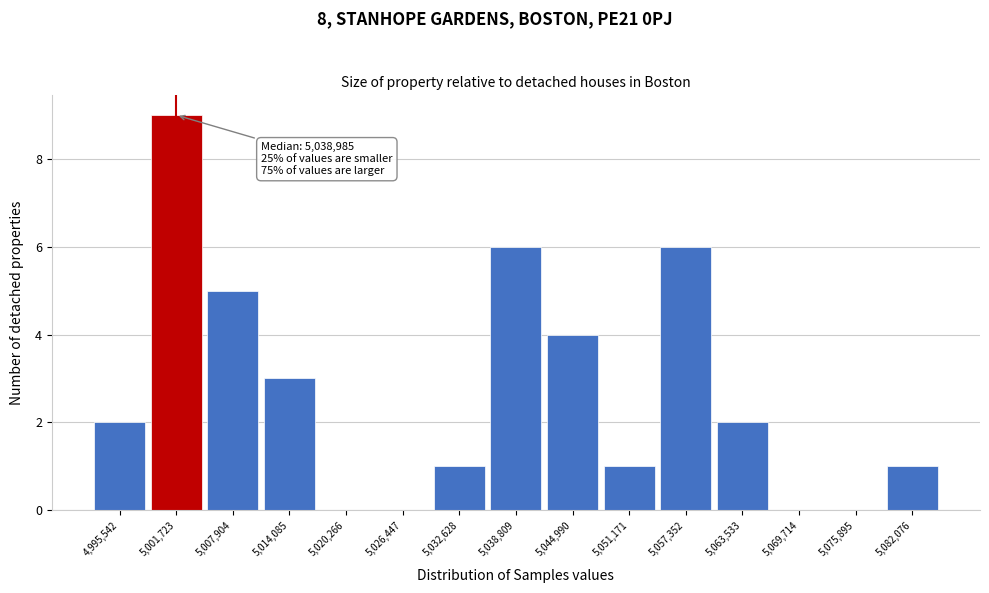

Reading left to right, transcribe all the data shown in this chart.

4,995,542=2	5,001,723=9	5,007,904=5	5,014,085=3	5,020,266=0	5,026,447=0	5,032,628=1	5,038,809=6	5,044,990=4	5,051,171=1	5,057,352=6	5,063,533=2	5,069,714=0	5,075,895=0	5,082,076=1